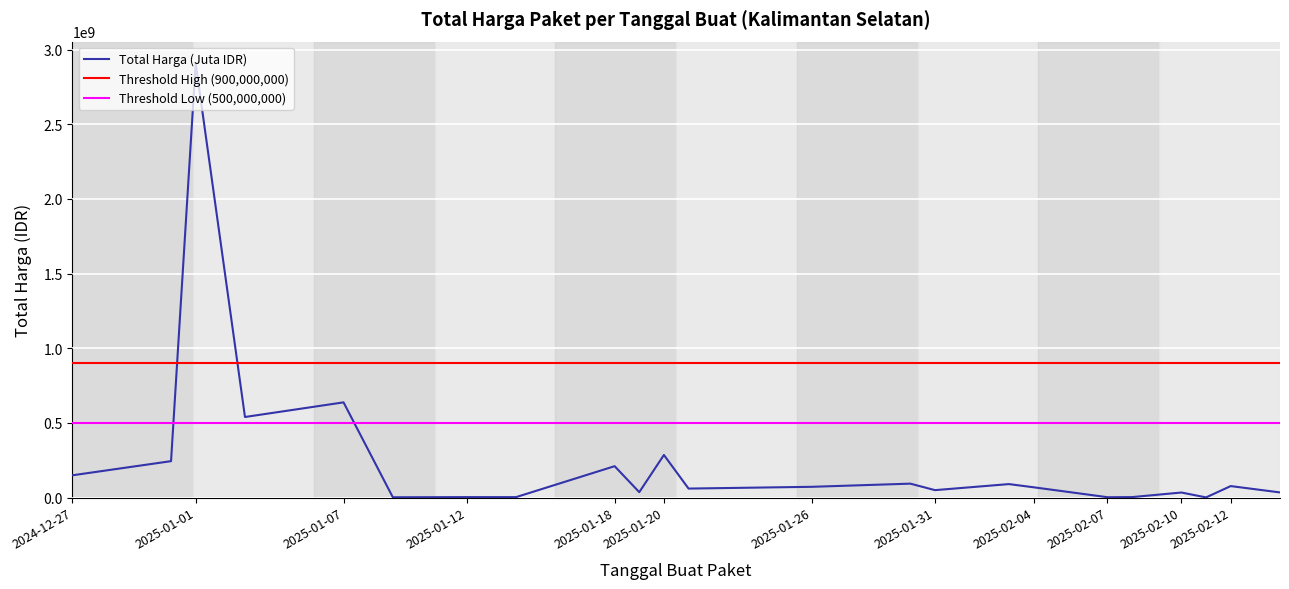

Where is Total Harga (Juta IDR) nearest to the value 1454539400?

2025-01-07